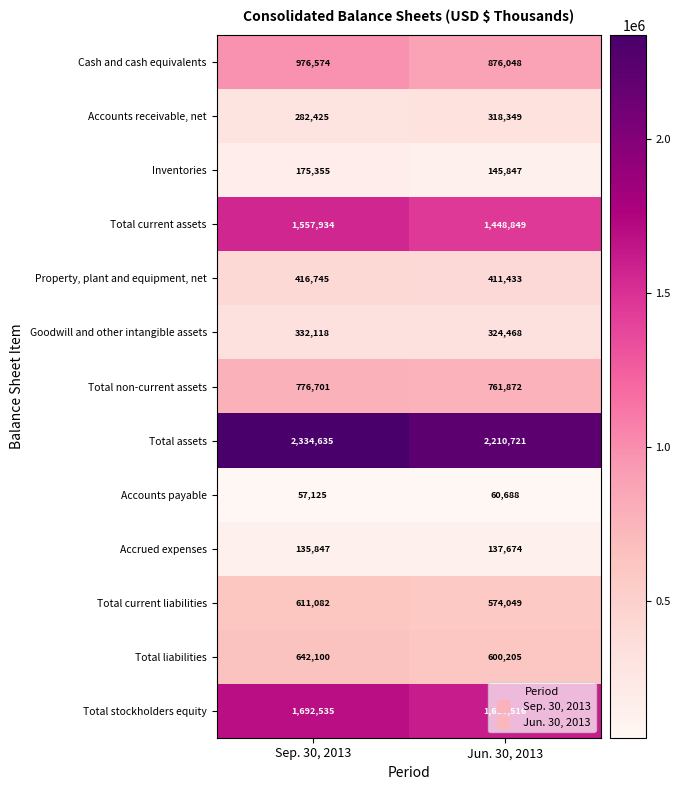

At which label does Goodwill and other intangible assets reach its peak?

Sep. 30, 2013